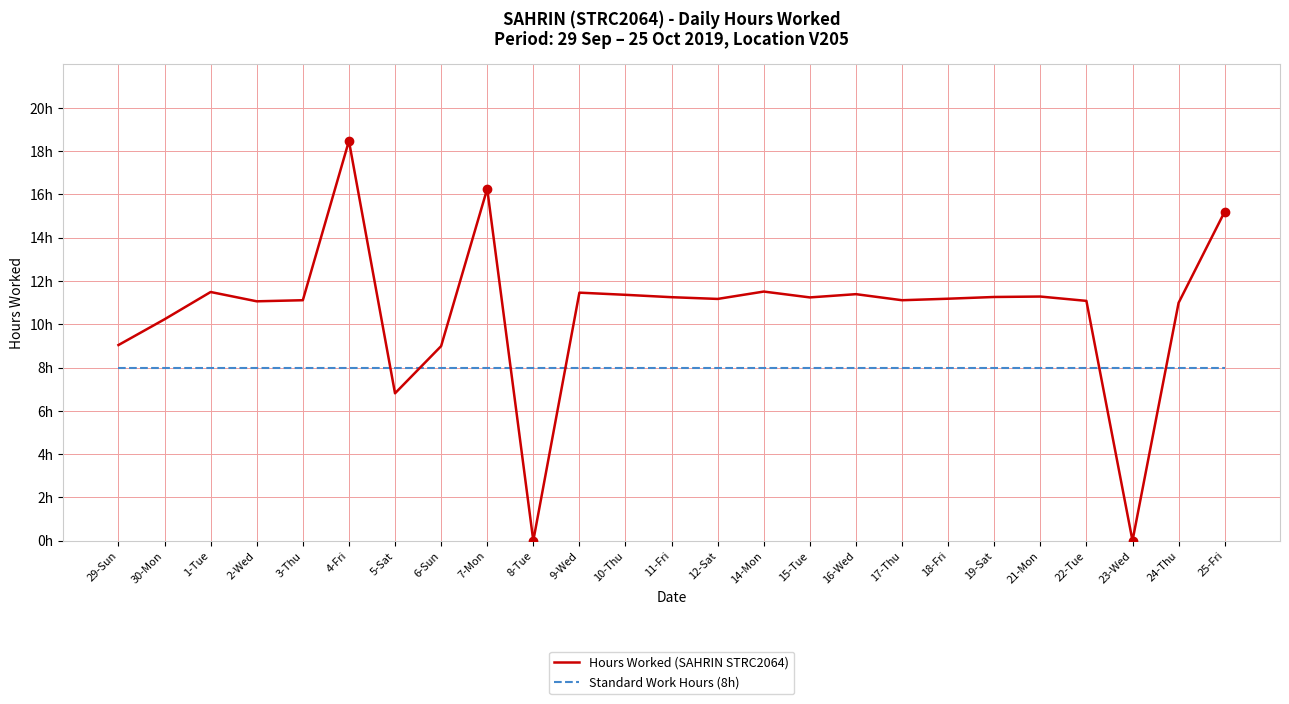

What position from the right is 21-Mon?

5